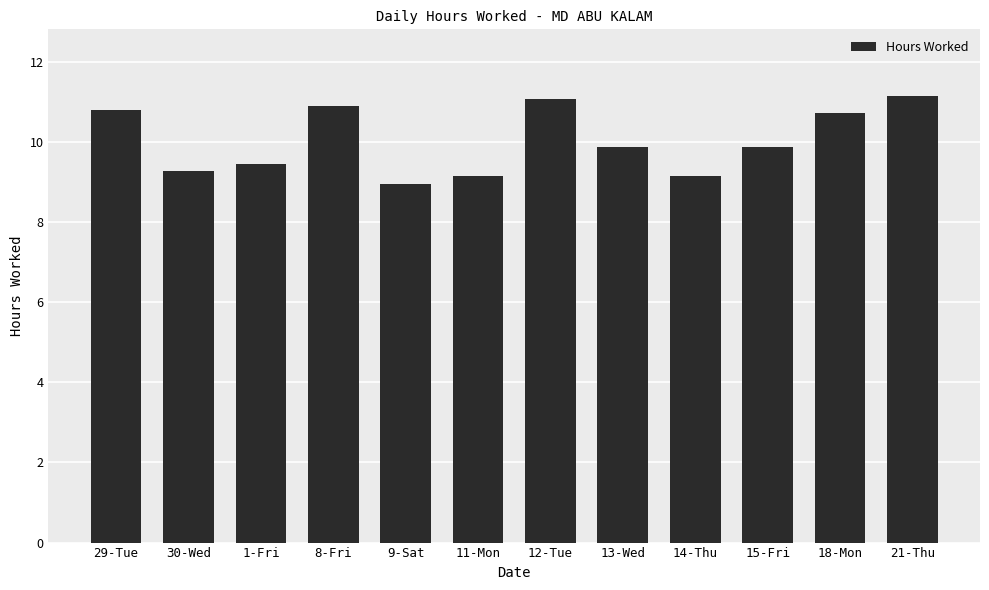

What position from the right is 29-Tue?

12